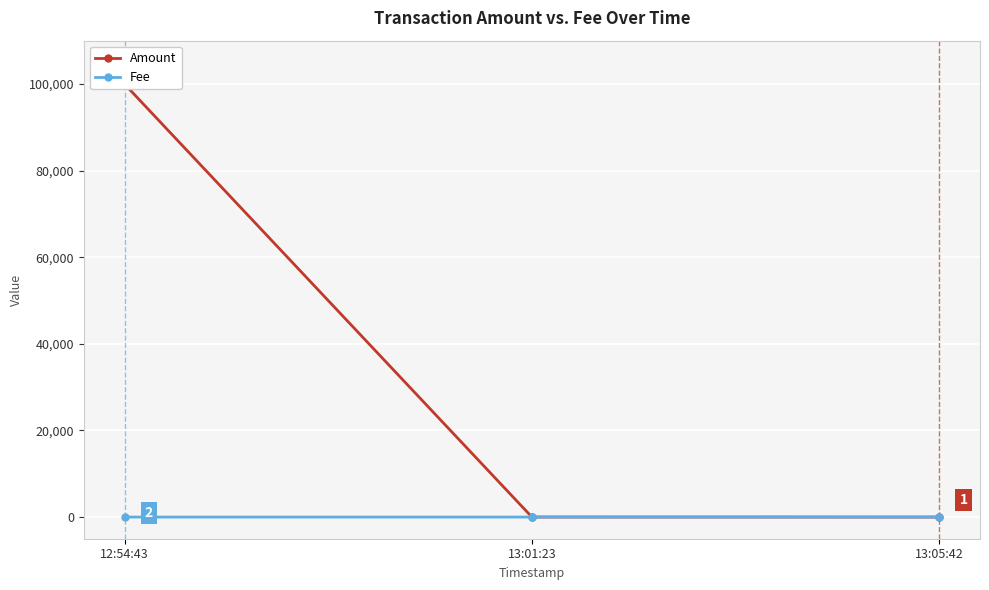

Between 13:01:23 and 13:05:42, which series saw the biggest shift?

Amount